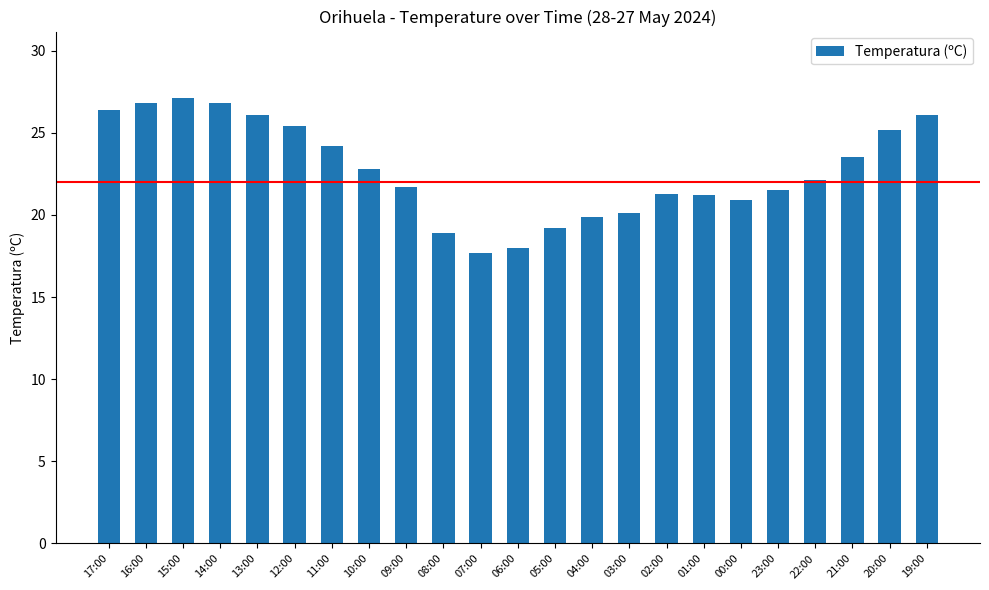

What is the average value?

22.7